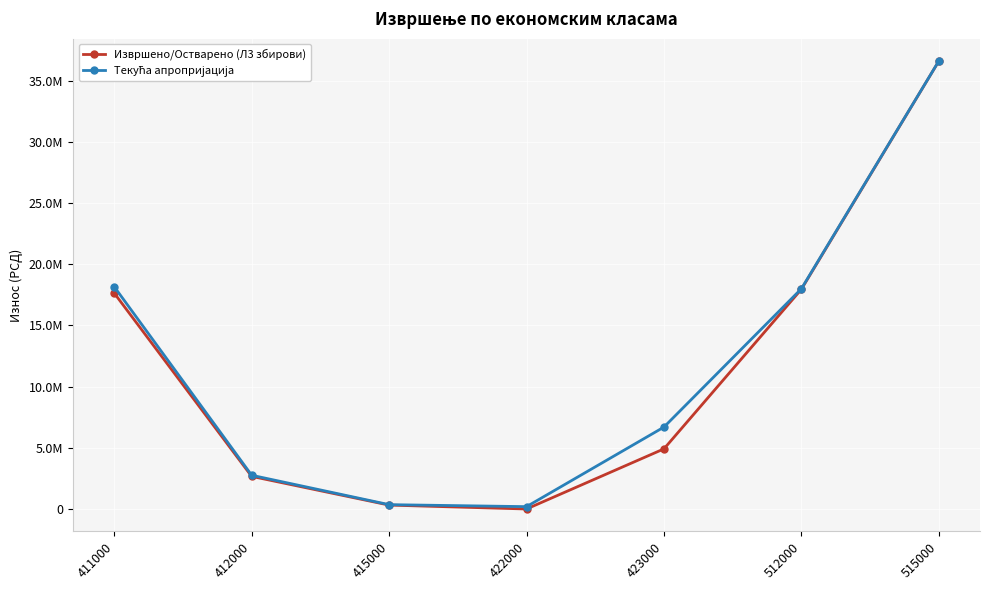

Reading left to right, what are all the values shown in this chart?

Извршено/Остварено (Л3 збирови): 411000=17640994.3	412000=2672610.7	415000=327608.5	422000=8443.1	423000=4919919.9	512000=17956800.0	515000=36592800.0
Текућа апропријација: 411000=18163000.0	412000=2764000.0	415000=363000.0	422000=200000.0	423000=6700000.0	512000=18000000.0	515000=36600000.0